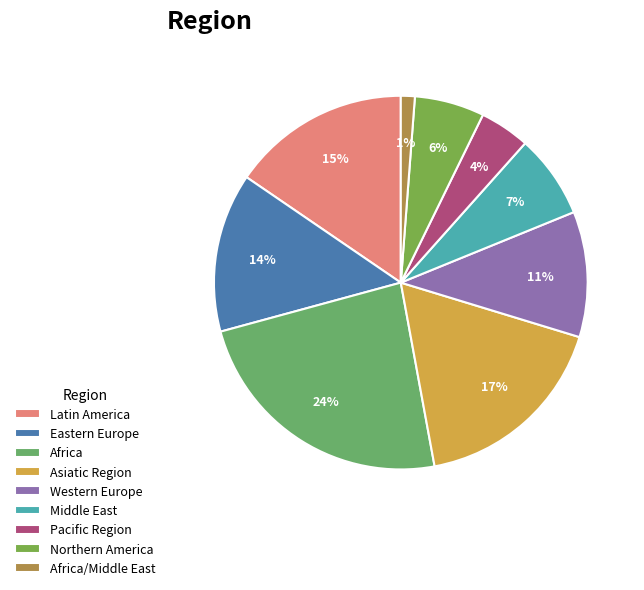

Which category has the smallest portion of the pie?

Africa/Middle East